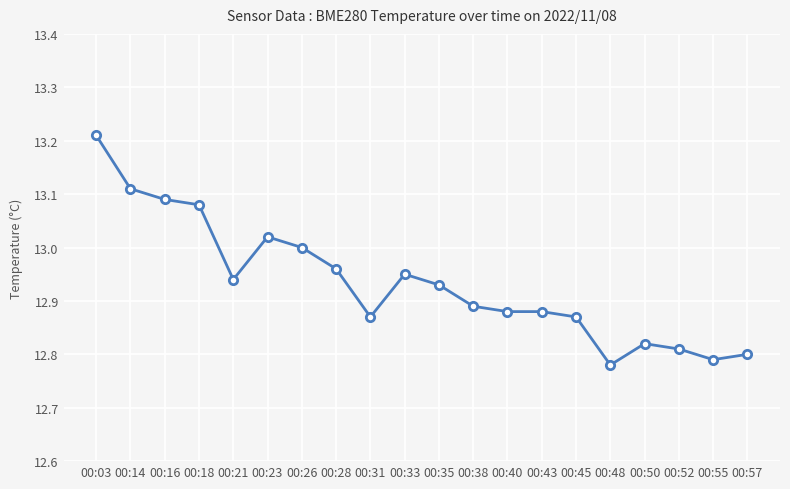

What is the sum of all values?

258.7